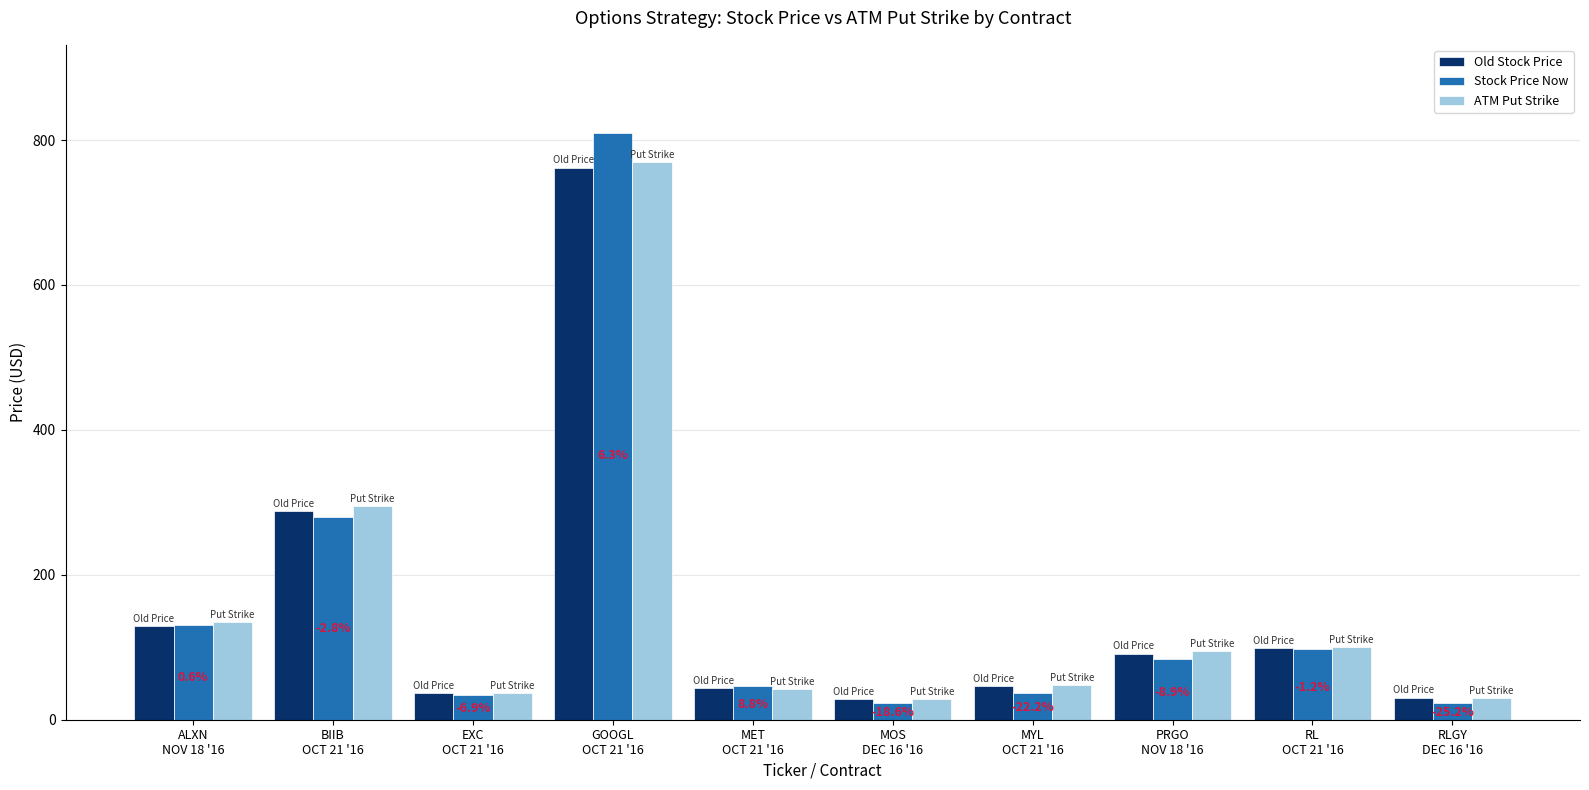

How many categories are shown in the chart?

10